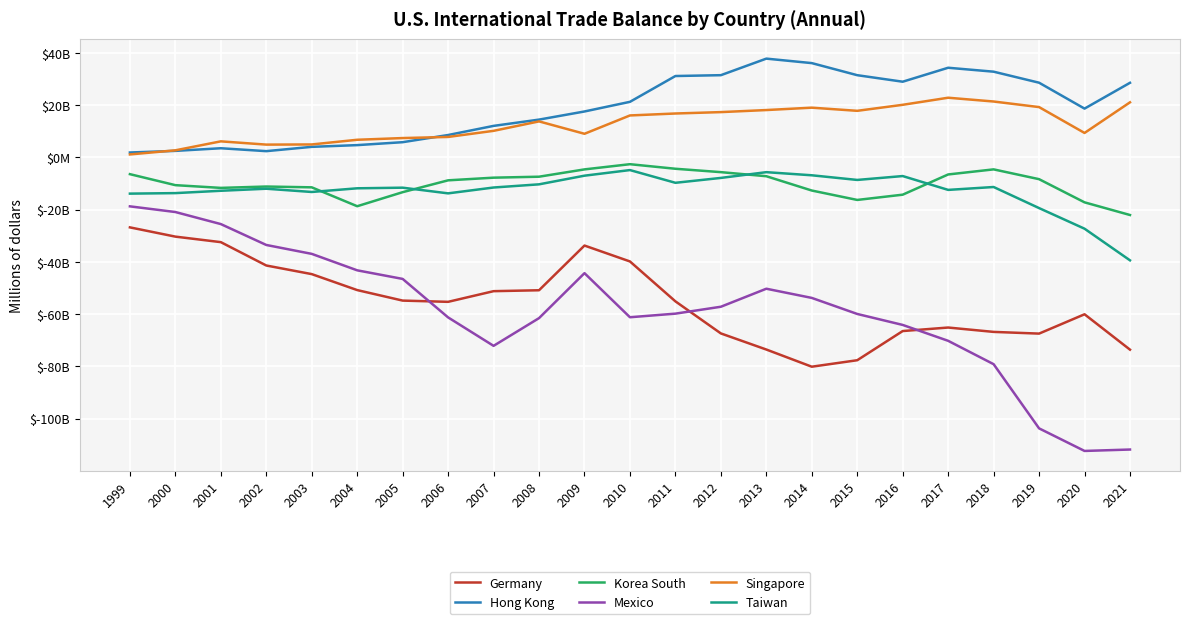

Which category has the highest value in the Mexico series?

1999